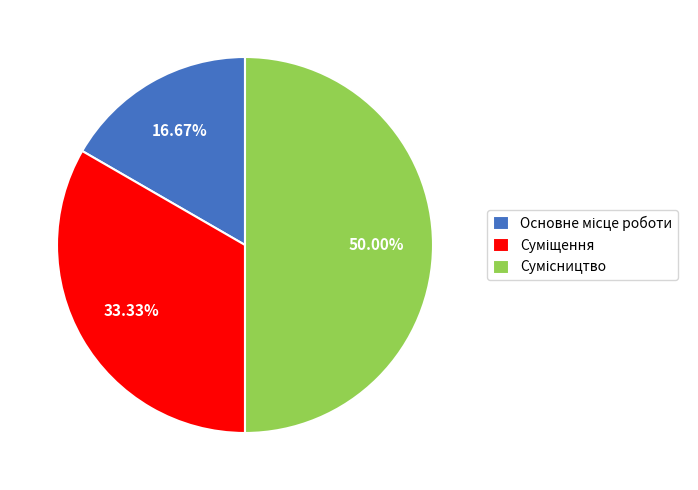

What is the ratio of the value at Основне місце роботи to the value at Сумісництво?

0.3